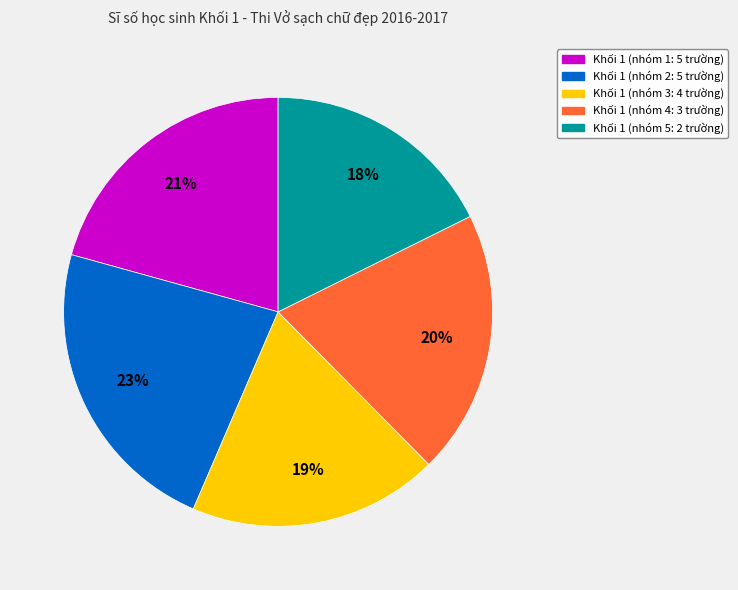

To the nearest percent, what is the average slice percentage?

20%